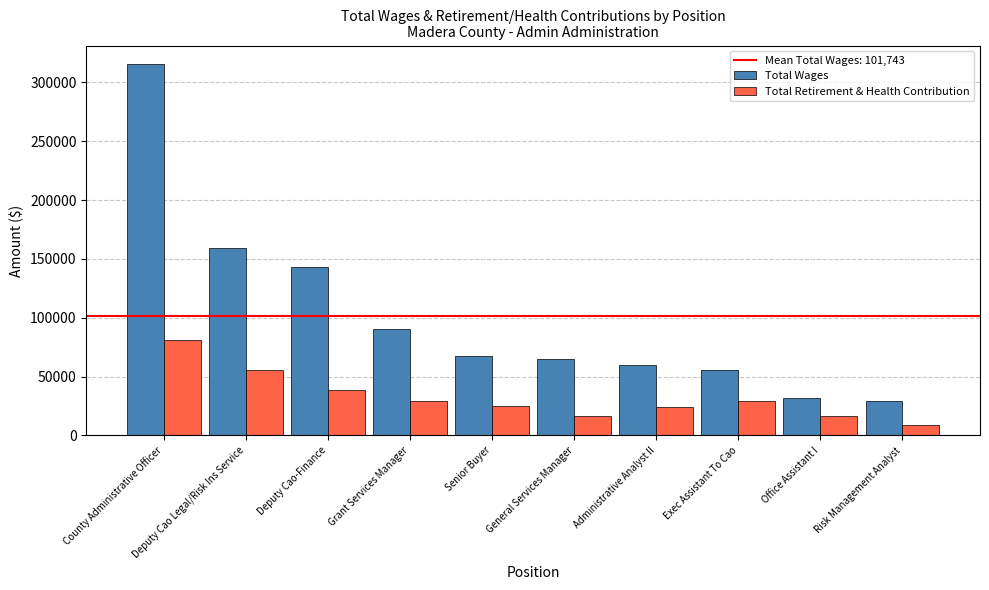

True or false: Total Wages has a value of 14521 at General Services Manager.

False